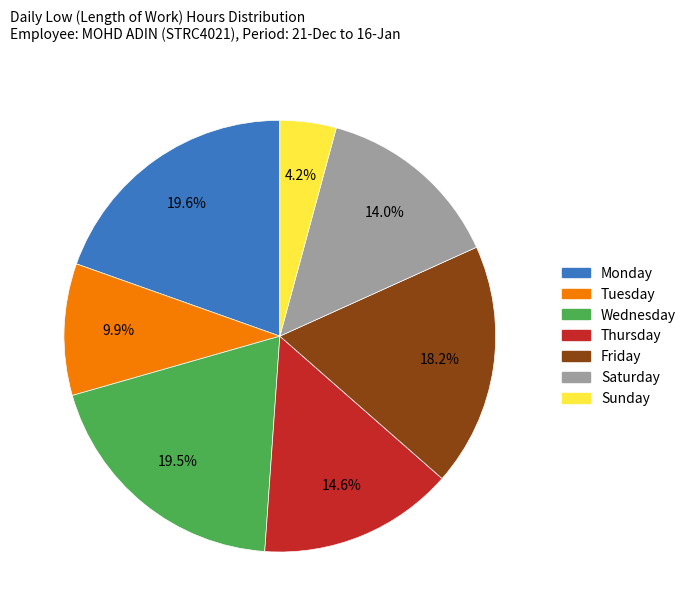

Is there a majority slice in this chart?

No